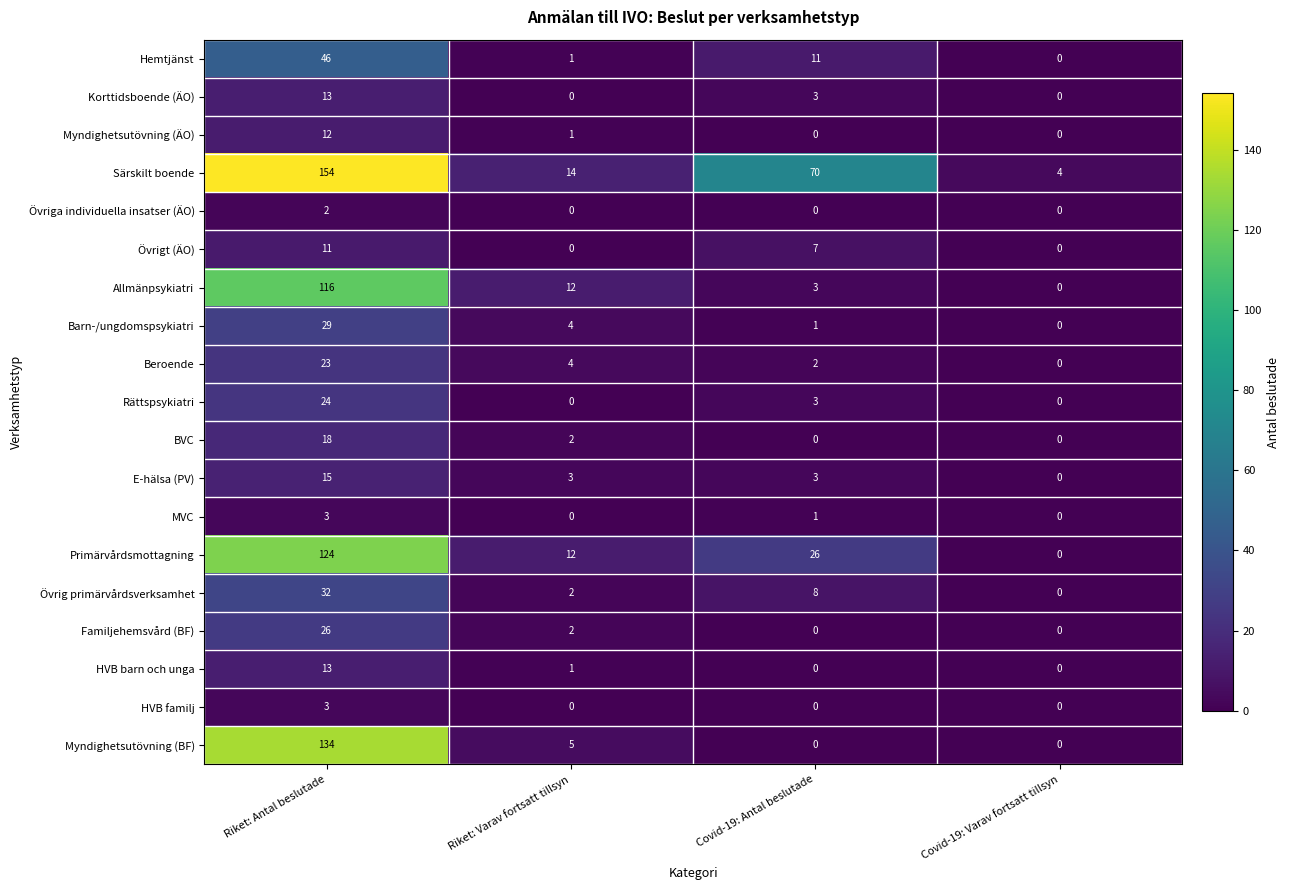

The Primärvårdsmottagning series shows 42 at Covid-19: Varav fortsatt tillsyn. True or false?

False